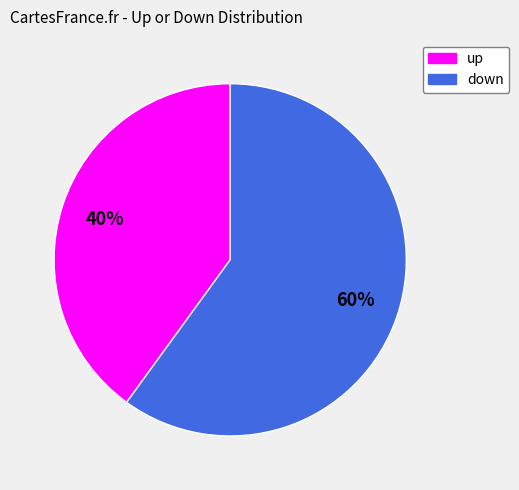

Combined, do down and up account for over 50%?

Yes